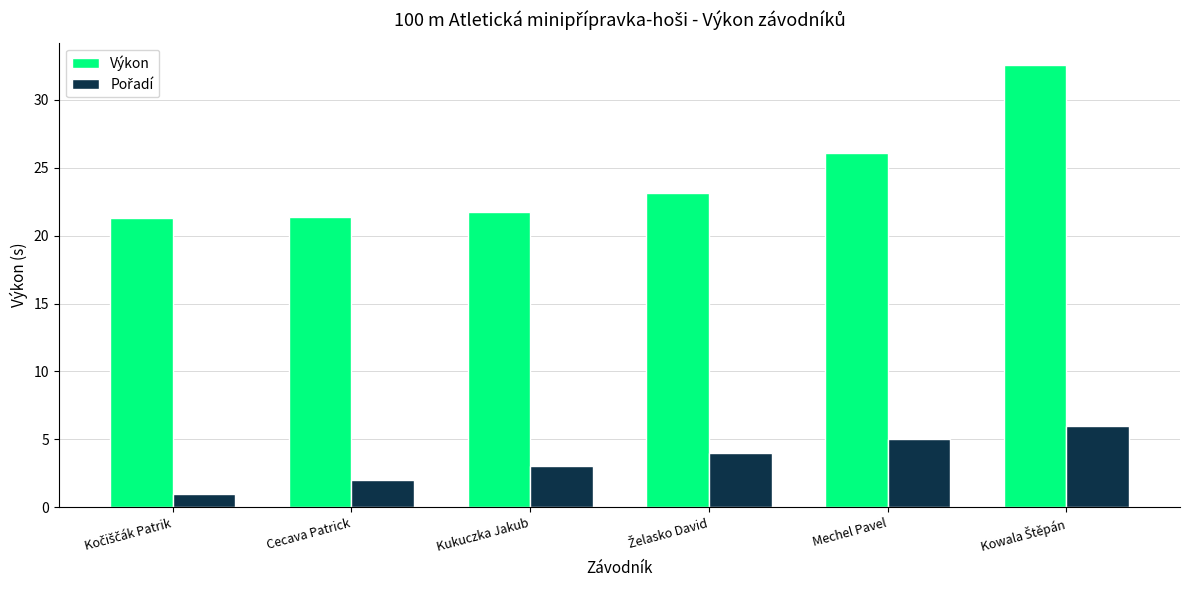

What is the difference between the Výkon values at Cecava Patrick and Mechel Pavel?

4.7